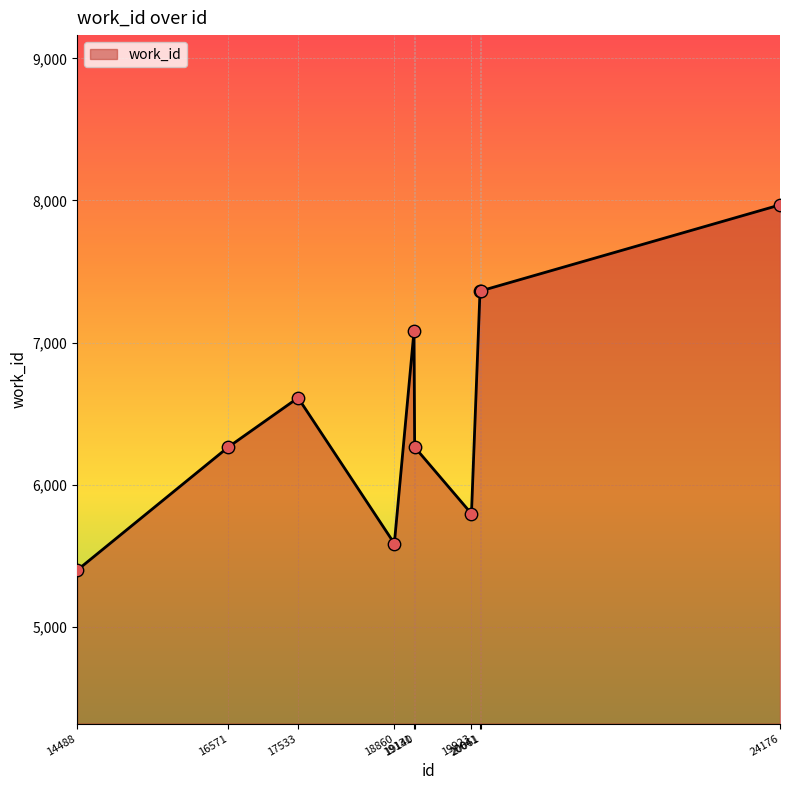

Approximately how many times larger is the value at 20061 compared to 14488?

1.4